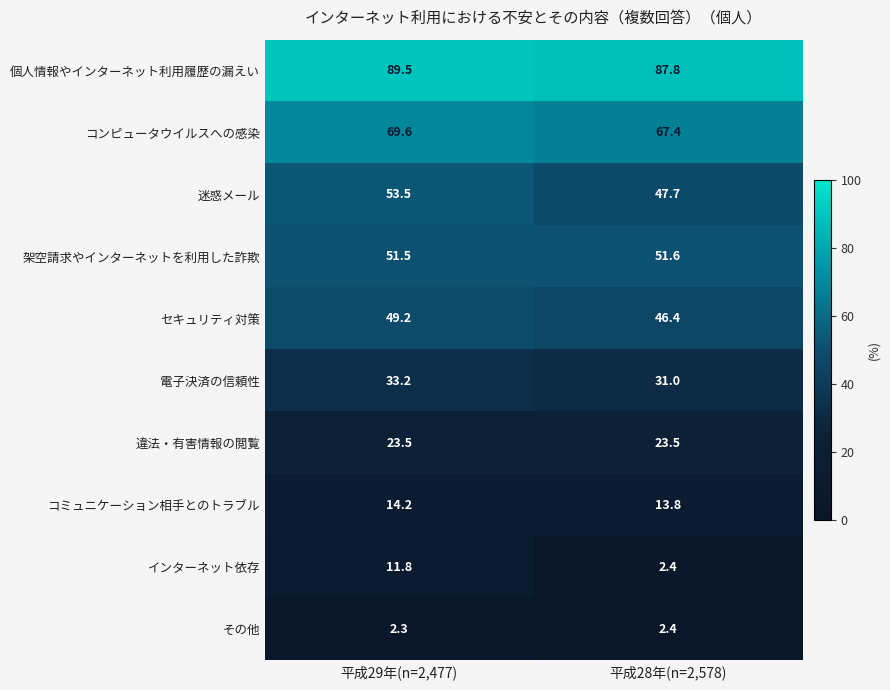

What is the sum of all 個人情報やインターネット利用履歴の漏えい values?

177.3